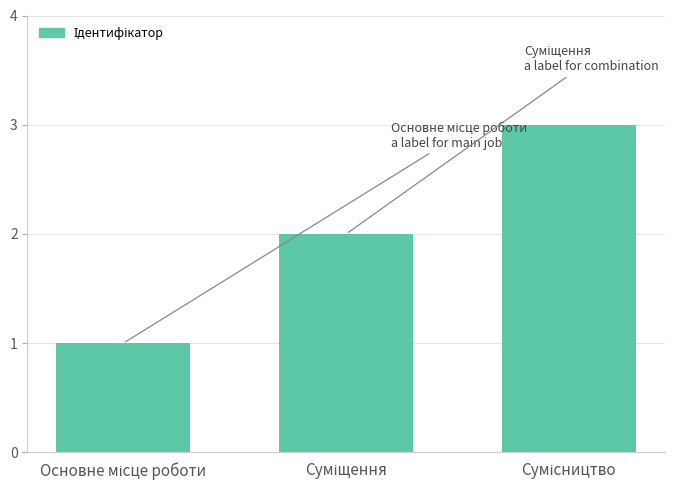

What is the sum of all values?

6